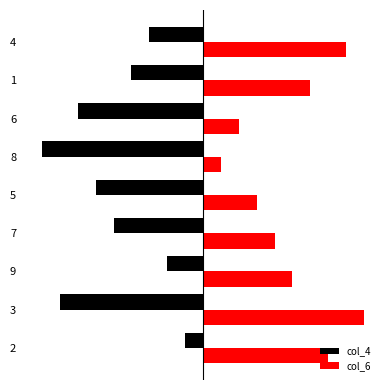

What are all the series names shown in the legend?

col_4, col_6